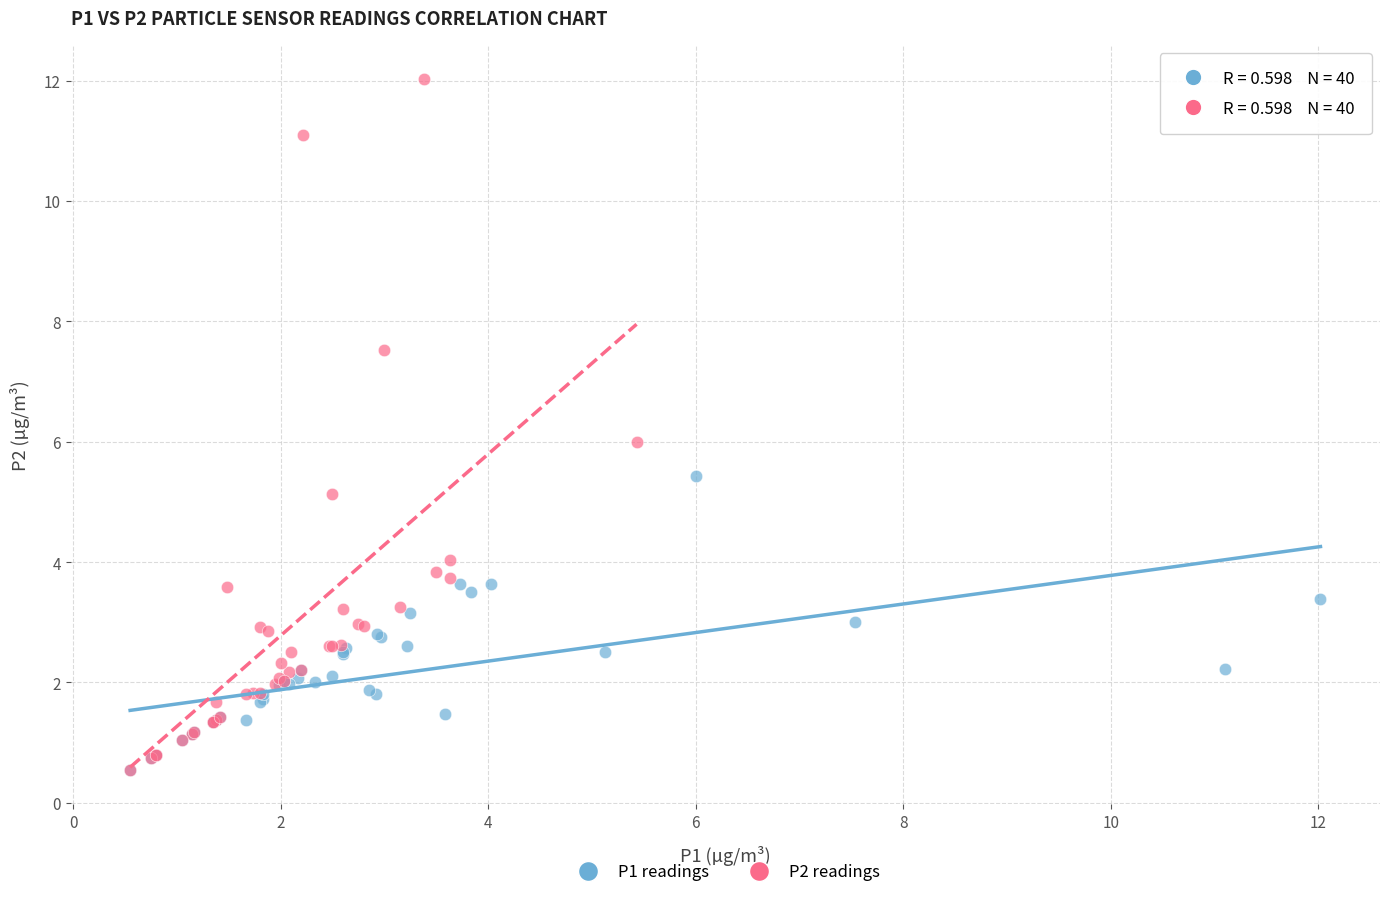

Which series has the widest spread of Y values?

P2 readings